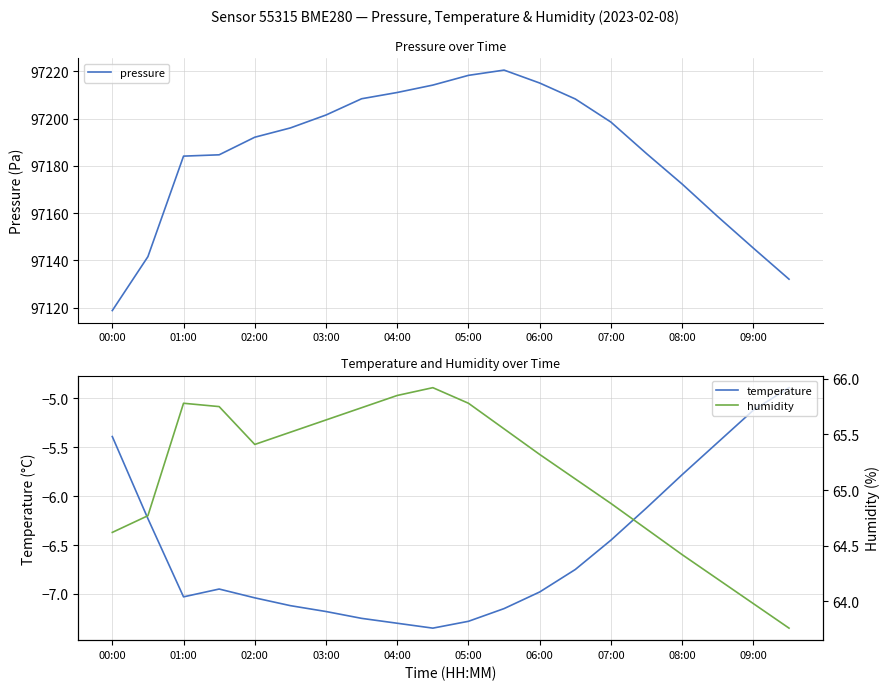

Does the chart have visible grid lines?

Yes